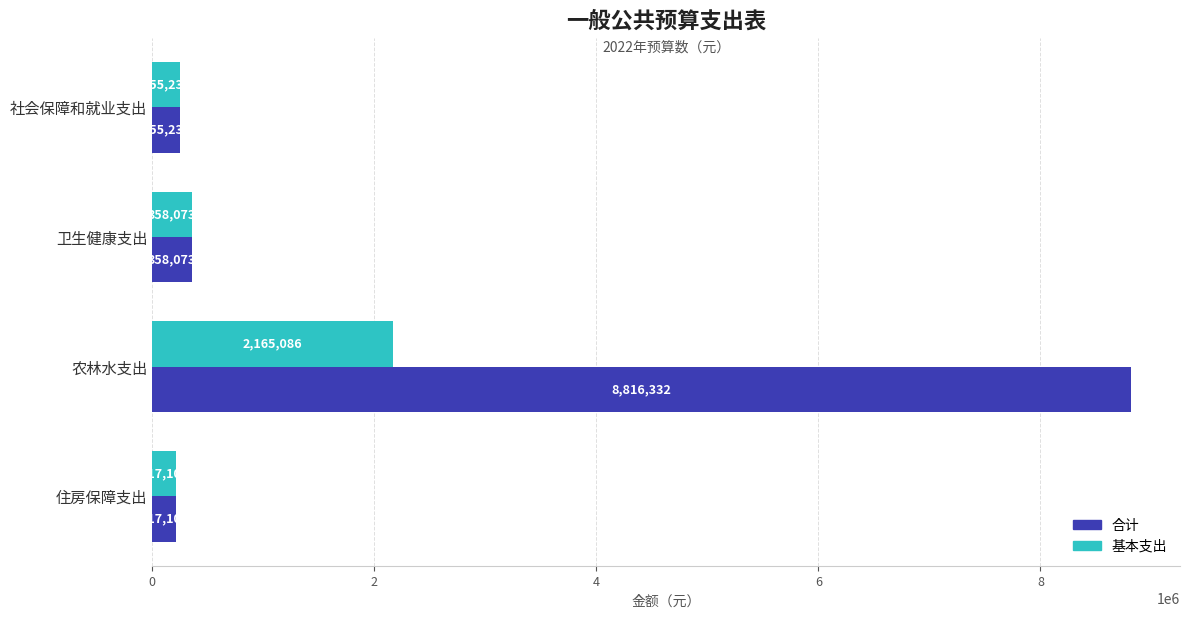

Rank the series by their average value, from highest to lowest.

合计, 基本支出